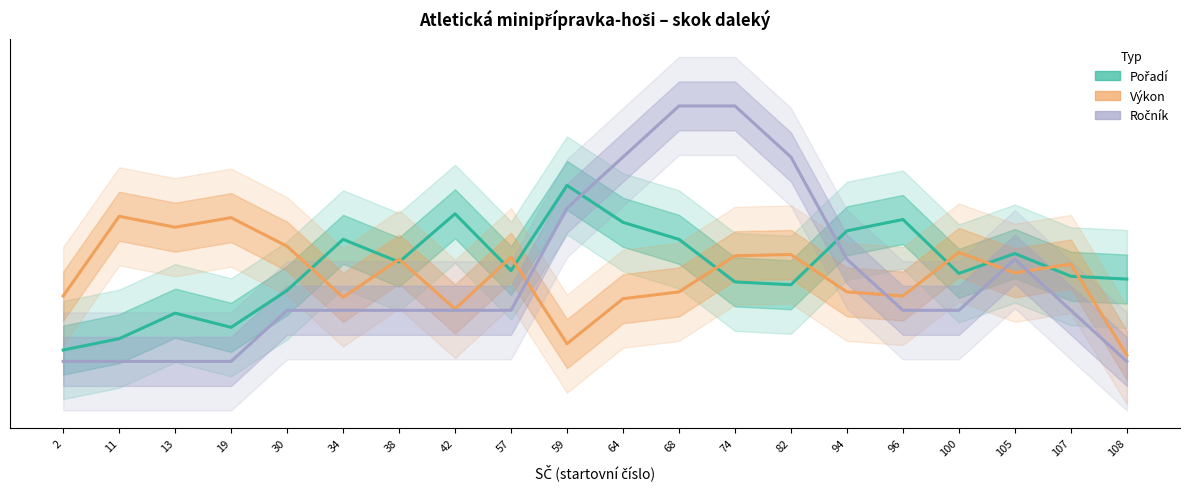

Reading left to right, list all the values displayed in this chart.

Pořadí: 0.2	0.2	0.3	0.3	0.4	0.6	0.5	0.6	0.5	0.7	0.6	0.6	0.4	0.4	0.6	0.6	0.5	0.5	0.4	0.4
Výkon: 0.4	0.6	0.6	0.6	0.5	0.4	0.5	0.3	0.5	0.2	0.4	0.4	0.5	0.5	0.4	0.4	0.5	0.5	0.5	0.2
Ročník: 0.2	0.2	0.2	0.2	0.3	0.3	0.3	0.3	0.3	0.7	0.8	1.0	1.0	0.8	0.5	0.3	0.3	0.5	0.3	0.2